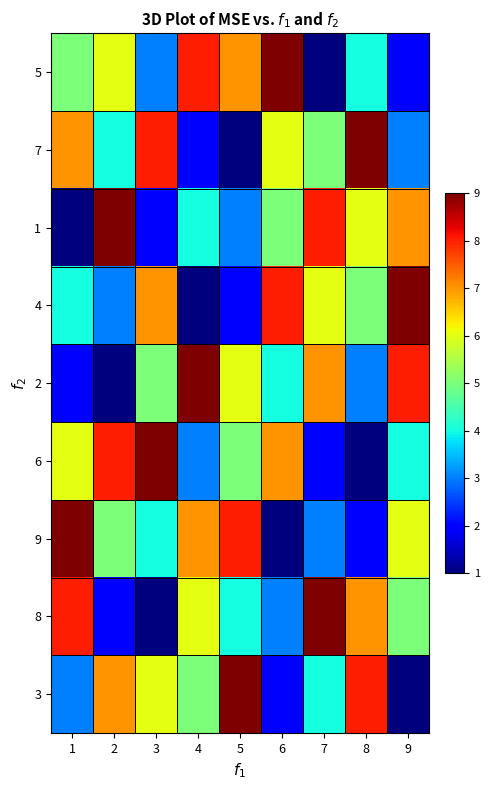

At which category is the sum across all series the highest?

1